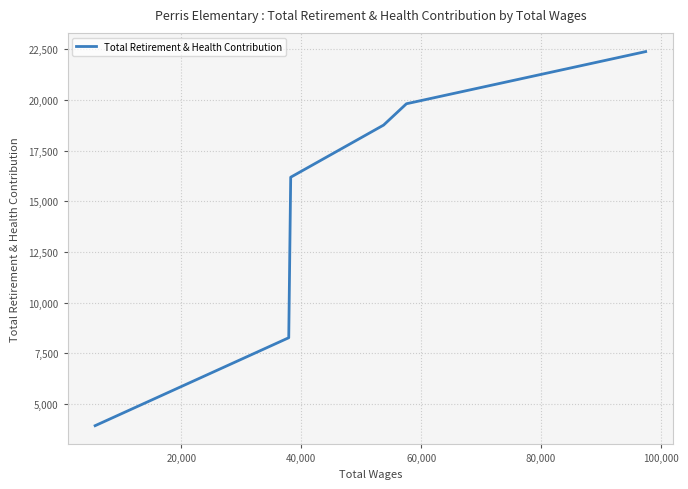

What is the difference between the second highest and minimum values?

15879